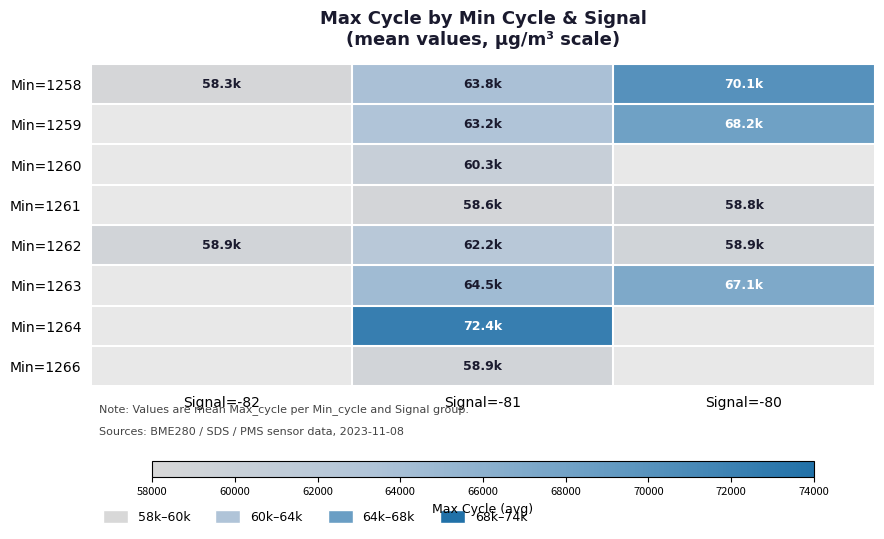

What is the maximum value shown in the chart?

72371.0